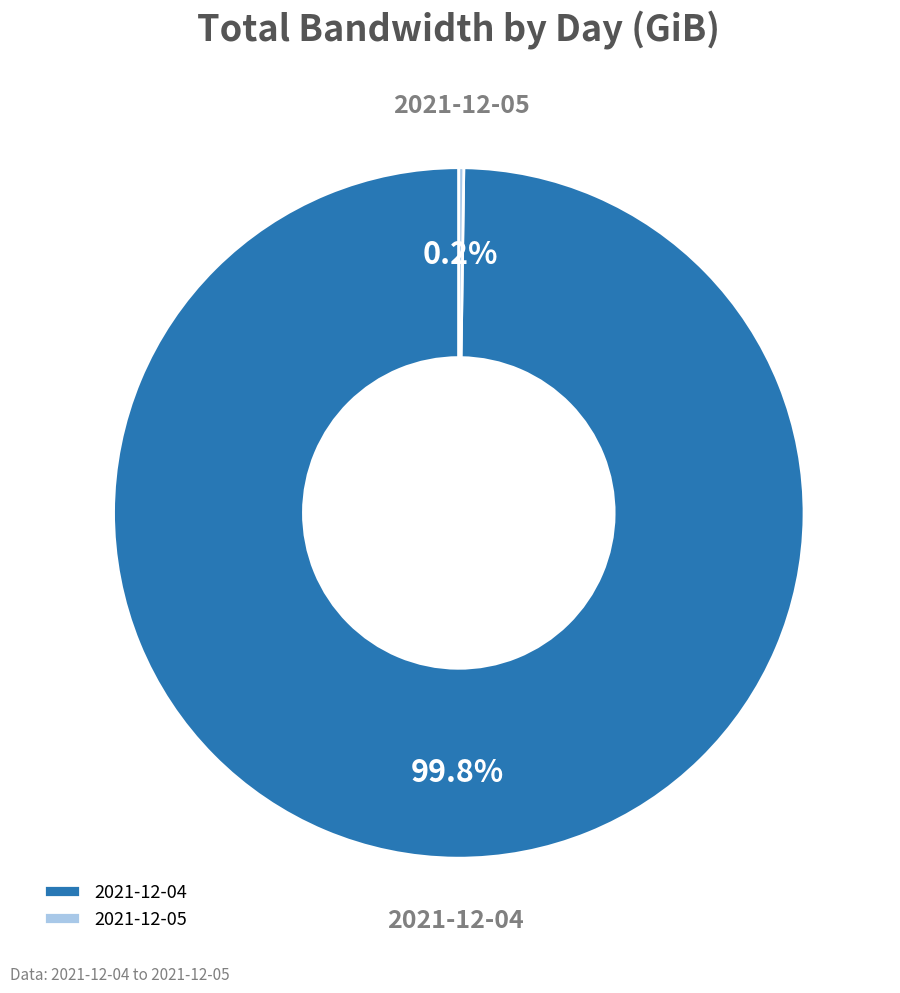

What portion of the pie excludes 2021-12-04?

0.2%